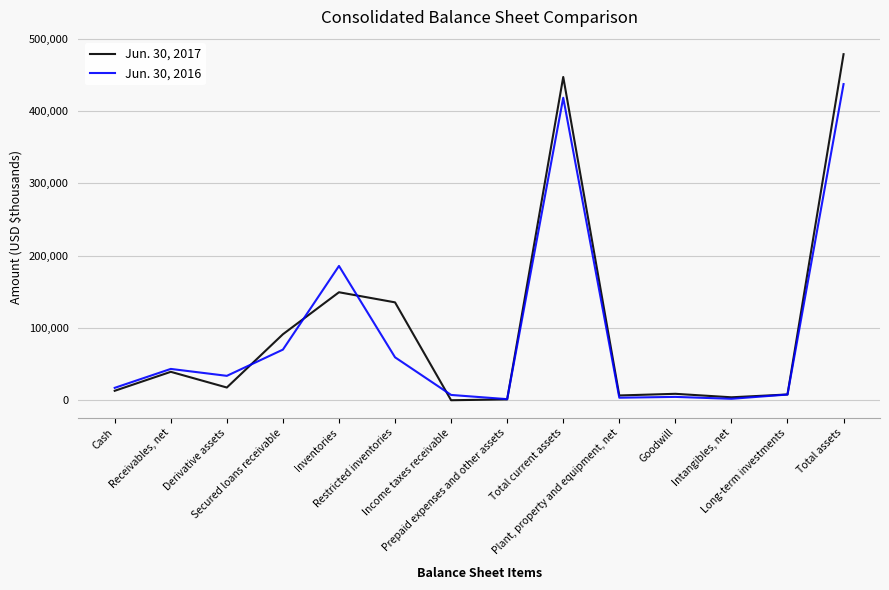

Rank the categories by Jun. 30, 2016 value from highest to lowest.

Total assets, Total current assets, Inventories, Secured loans receivable, Restricted inventories, Receivables, net, Derivative assets, Cash, Long-term investments, Income taxes receivable, Goodwill, Plant, property and equipment, net, Intangibles, net, Prepaid expenses and other assets